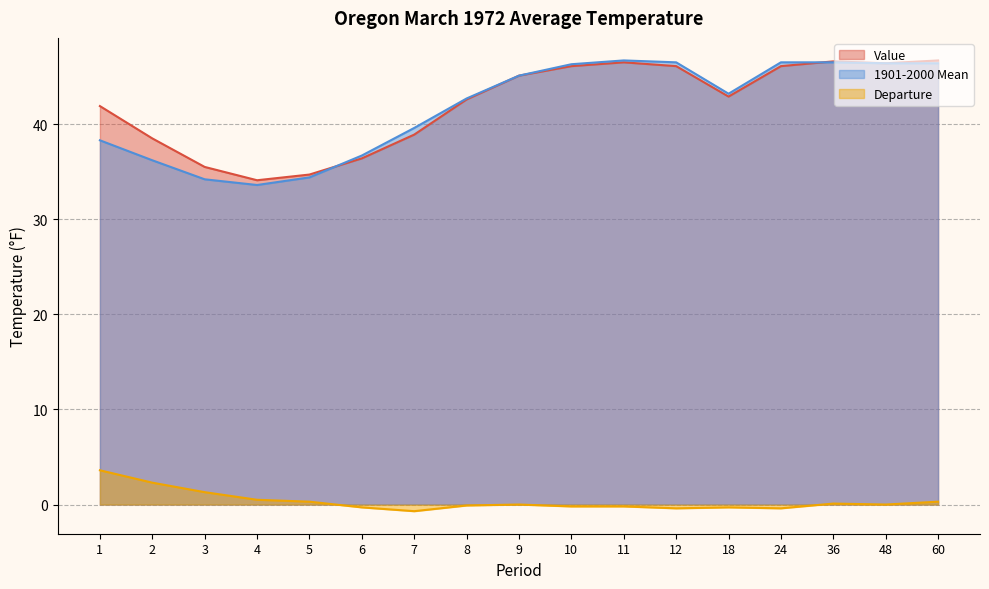

How many data points does each series have?

17